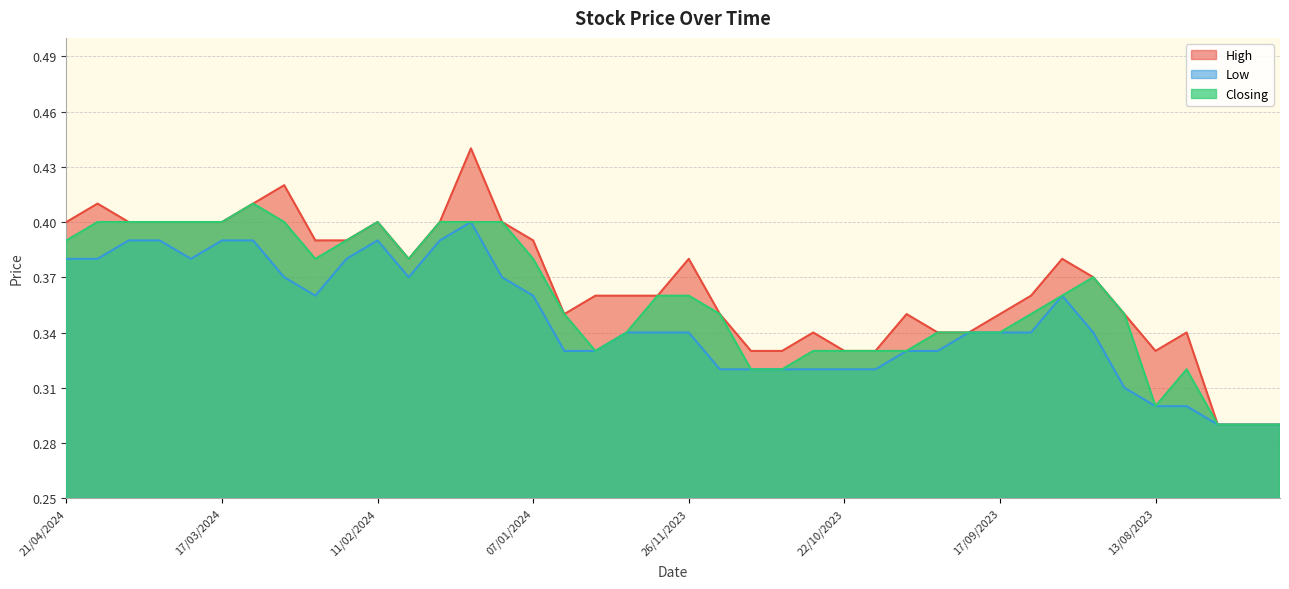

How many interior local peaks does the Closing series have?

4